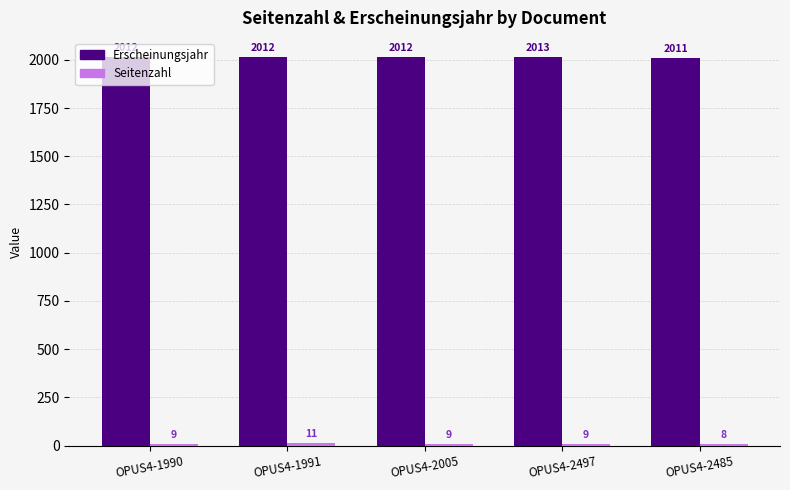

At which category does the chart reach its peak across all series?

OPUS4-2497